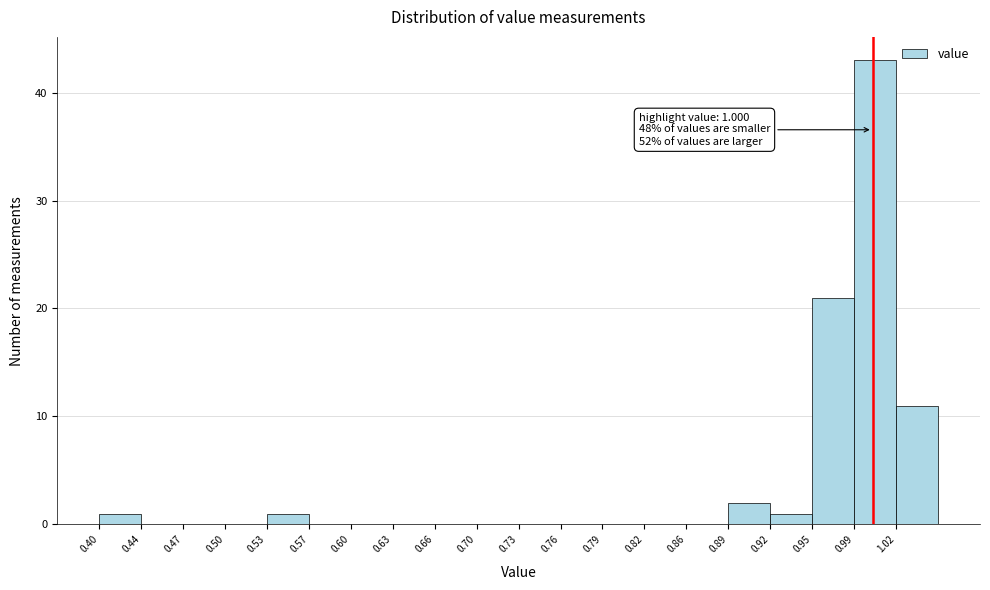

Over which range of the x-axis is the bar tallest?

0.985 to 1.020